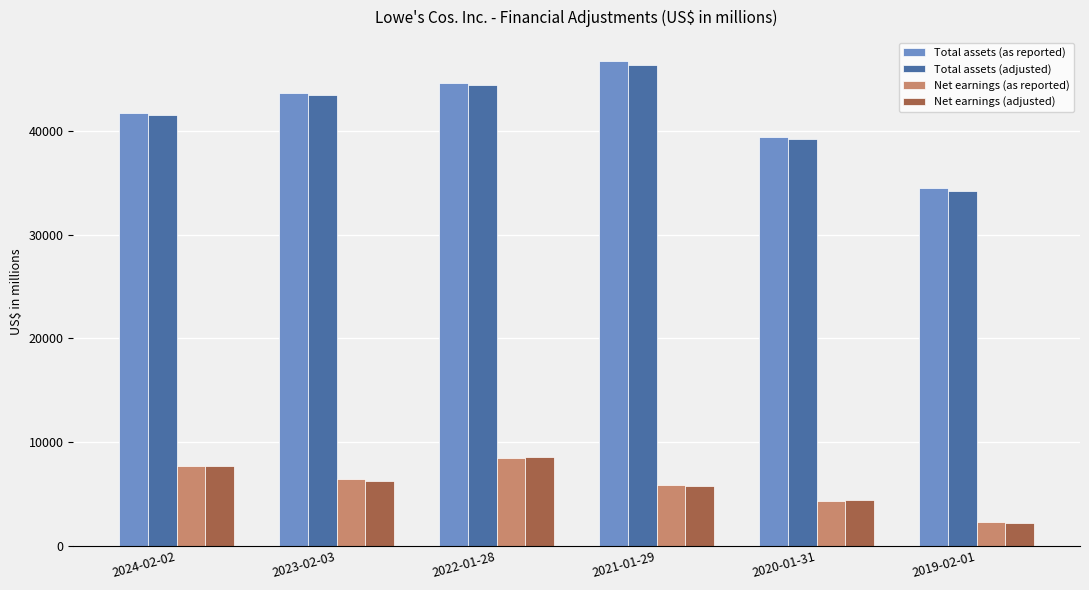

What is the difference between the second highest and second lowest values in the Net earnings (adjusted) series?

3311